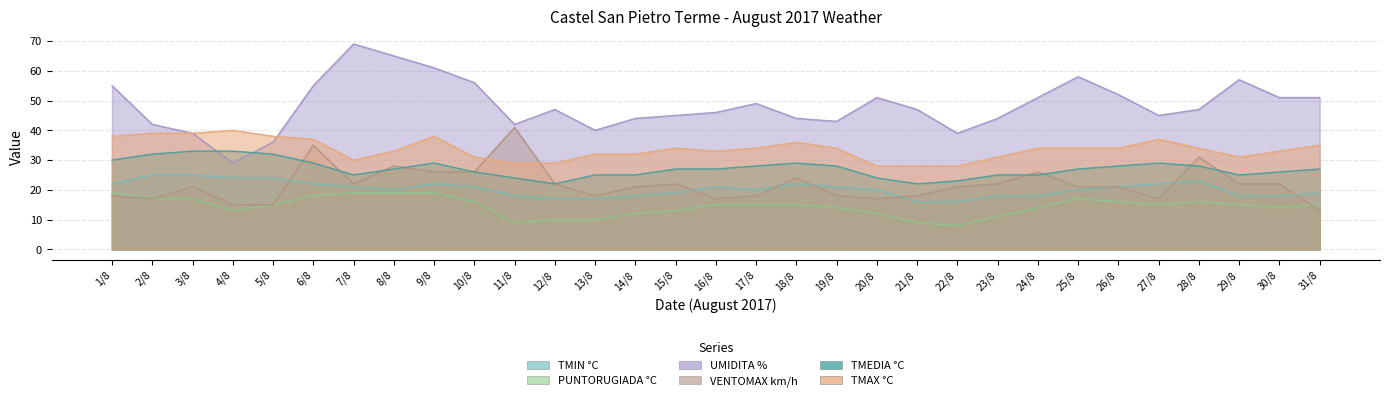

What is the spread (max minus min) of values at 19/8?

29